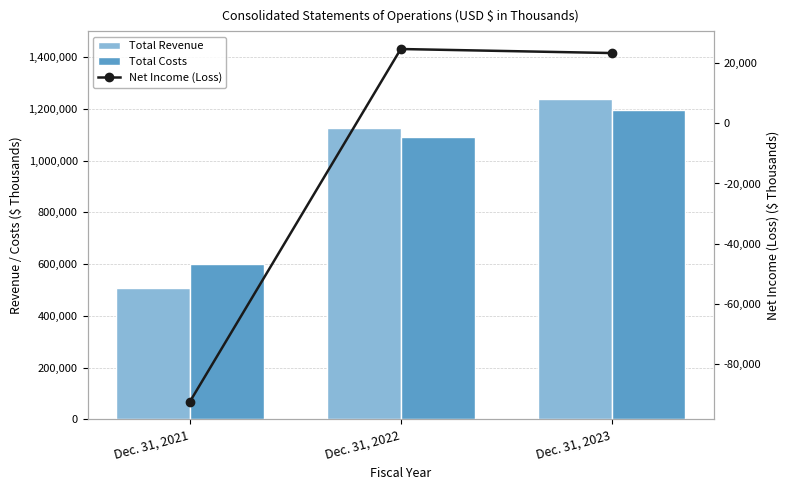

Is it true that Total Revenue equals 1127311 at Dec. 31, 2022?

True